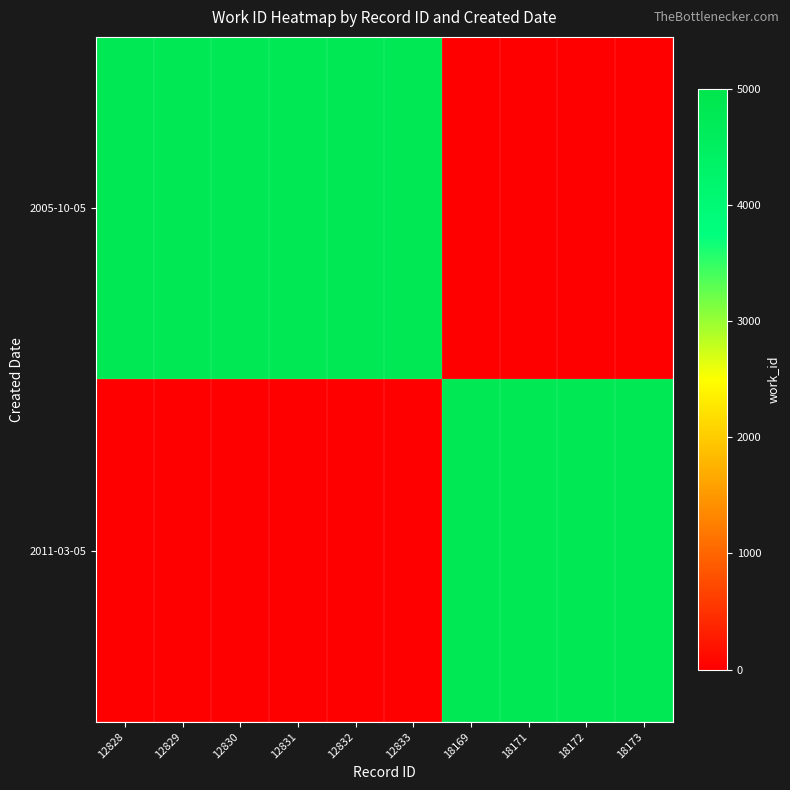

Reading right to left, extract all data points from this chart.

2005-10-05: 18173=0	18172=0	18171=0	18169=0	12833=4803	12832=4803	12831=4803	12830=4803	12829=4803	12828=4803
2011-03-05: 18173=4803	18172=4803	18171=4803	18169=4803	12833=0	12832=0	12831=0	12830=0	12829=0	12828=0